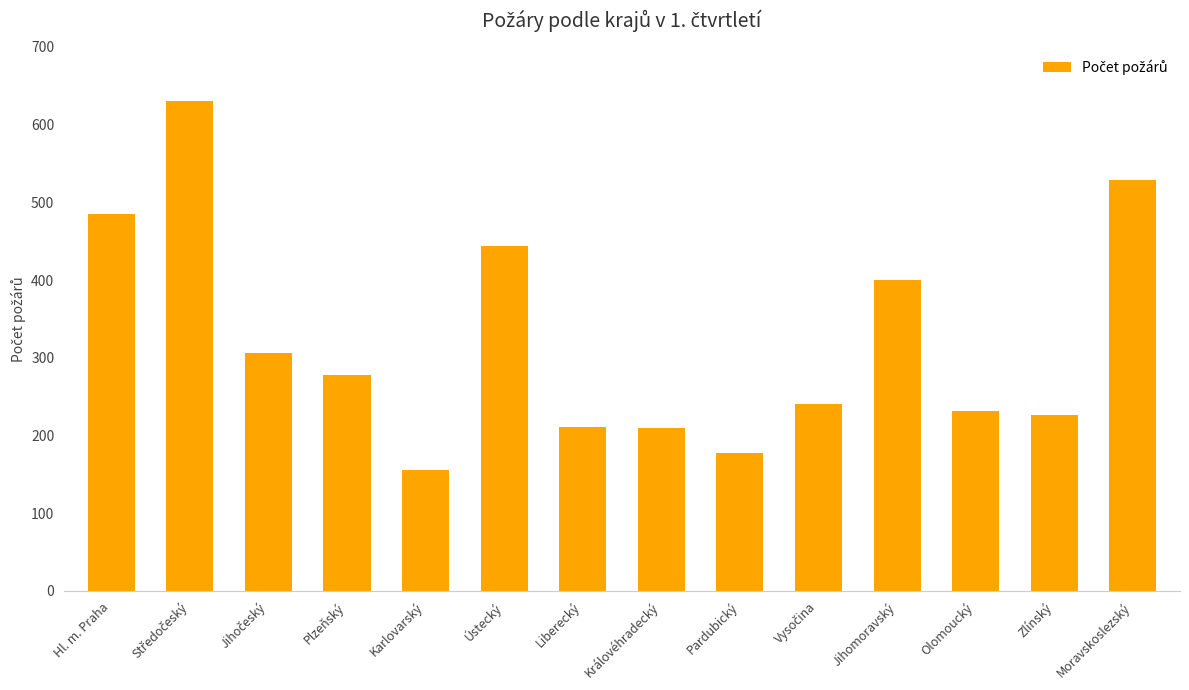

Is it true that the value at Ústecký is 444?

True